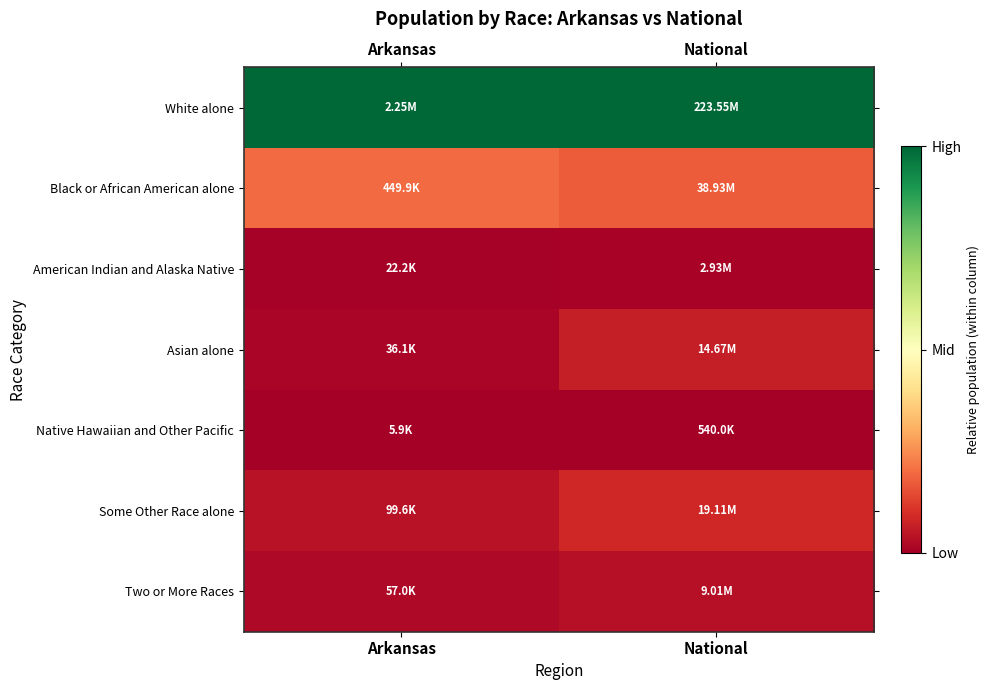

At which category does the chart reach its minimum across all series?

Arkansas